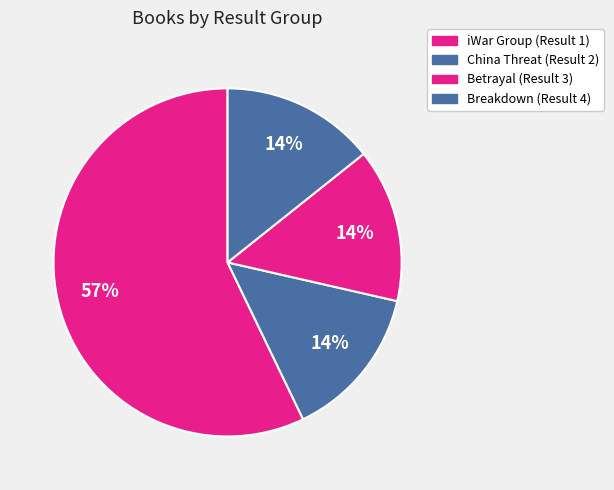

Which category accounts for the majority?

iWar Group (Result 1)